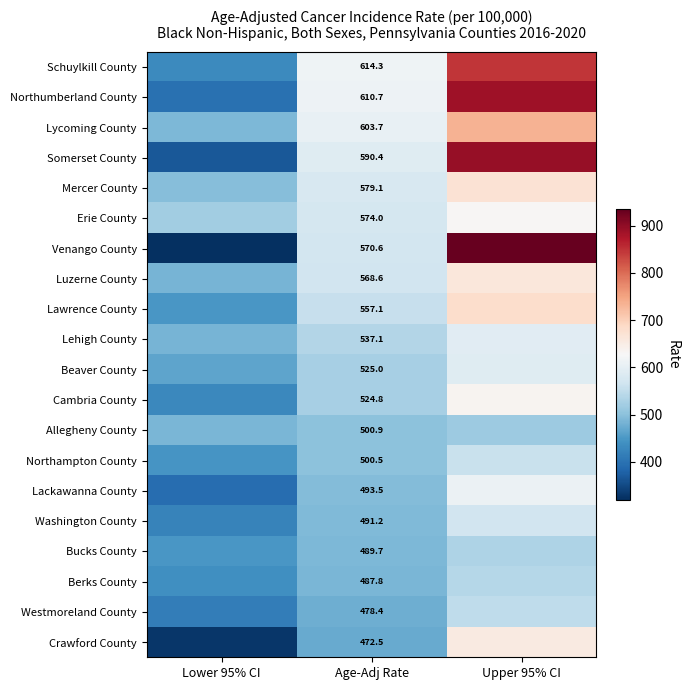

What is the total value across all series at Age-Adj Rate?

10769.9